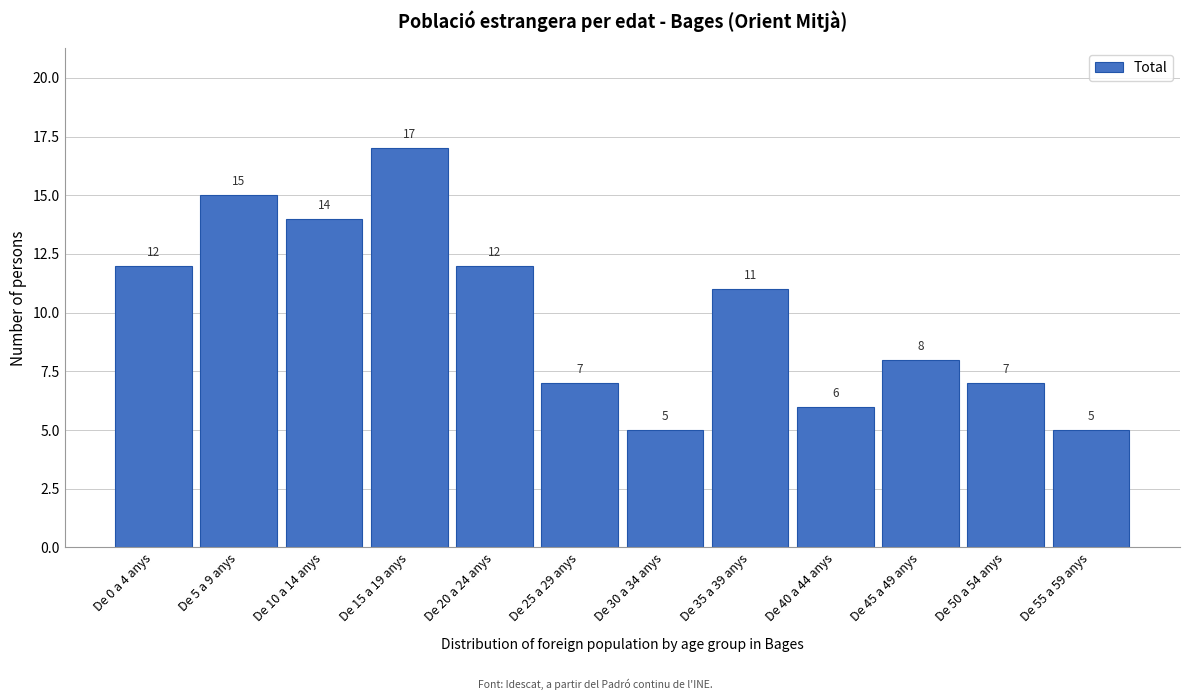

Reading right to left, transcribe all the data shown in this chart.

De 55 a 59 anys=5	De 50 a 54 anys=7	De 45 a 49 anys=8	De 40 a 44 anys=6	De 35 a 39 anys=11	De 30 a 34 anys=5	De 25 a 29 anys=7	De 20 a 24 anys=12	De 15 a 19 anys=17	De 10 a 14 anys=14	De 5 a 9 anys=15	De 0 a 4 anys=12